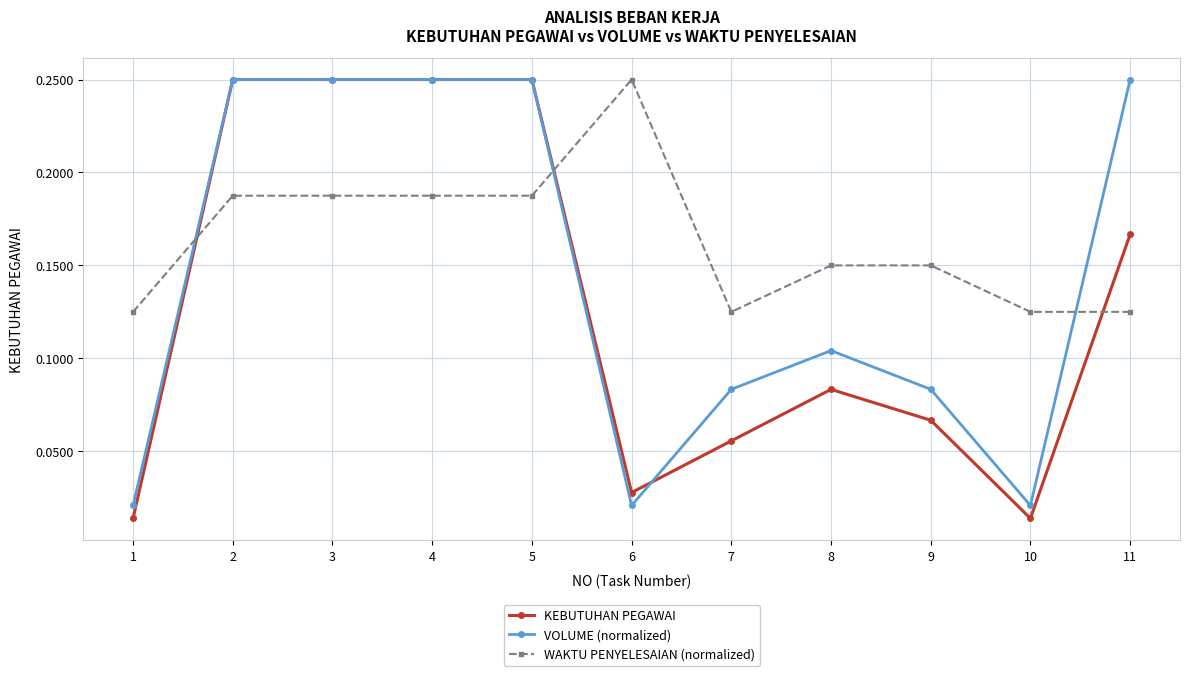

Which series changed the most between 1 and 9?

VOLUME (normalized)